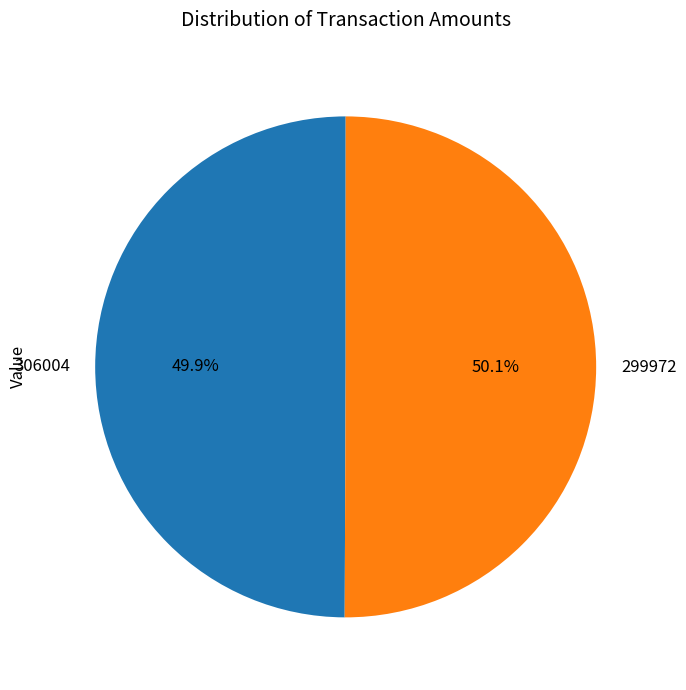

How many slices are in this pie chart?

2